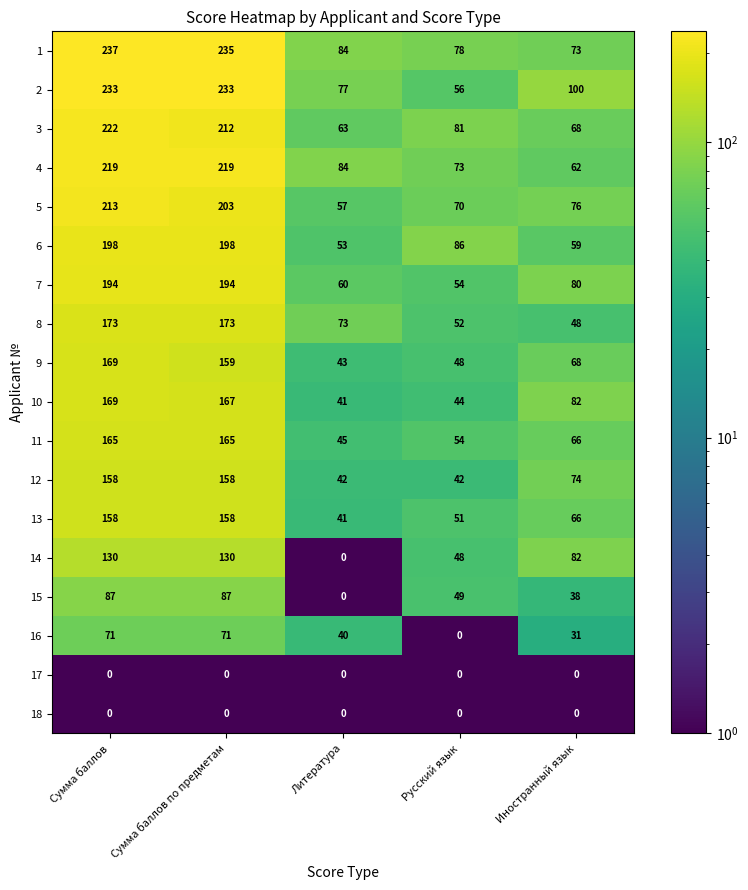

Rank the categories by 5 value from highest to lowest.

Сумма баллов, Сумма баллов по предметам, Иностранный язык, Русский язык, Литература